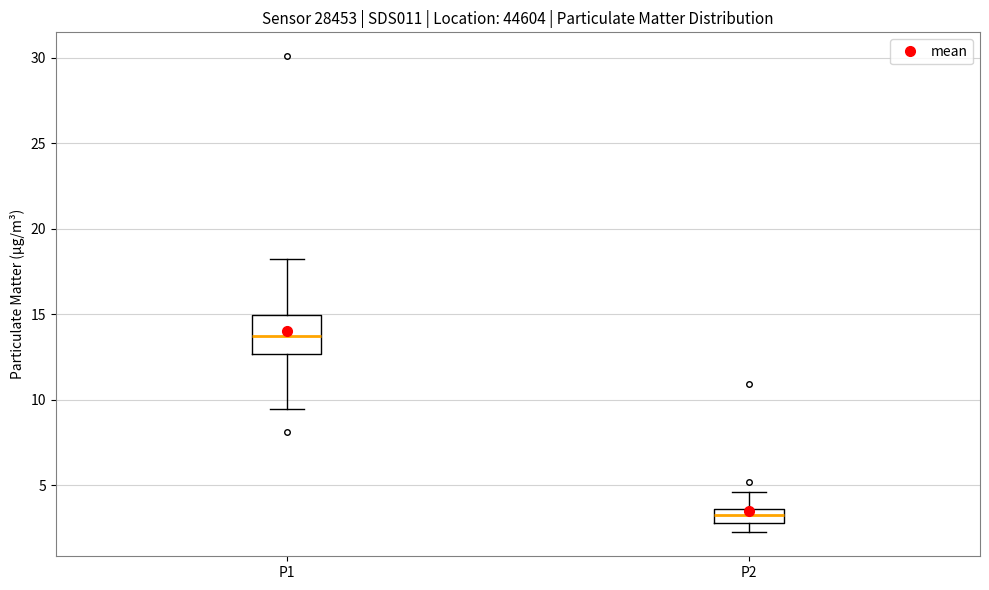

Where is the upper edge of the box for P1 on the y-axis? The values are not printed on the chart, so give them approximately, as read against the axis.

15.0